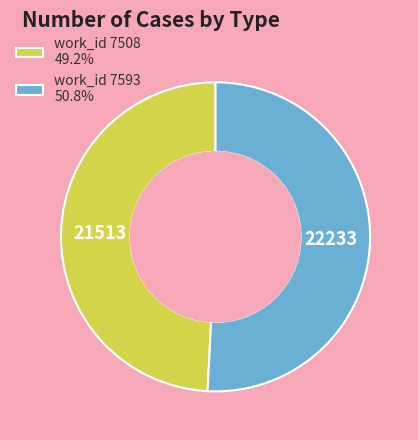

Count the number of slices in the pie.

2